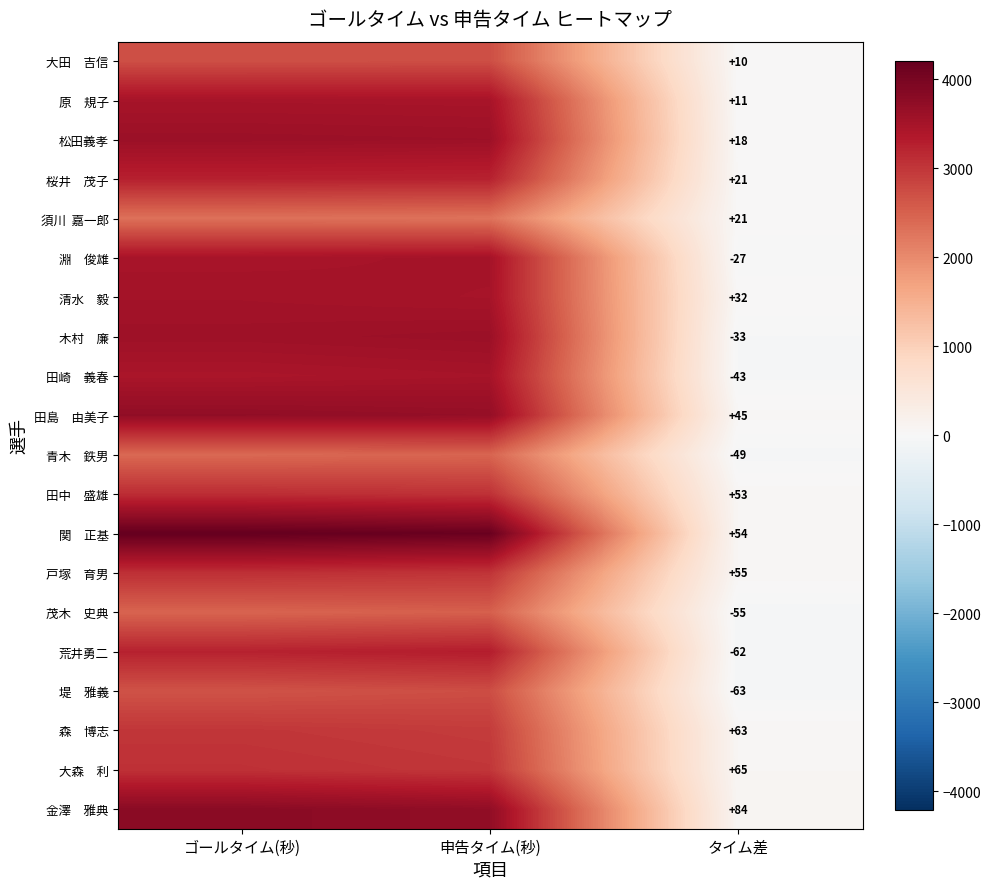

What is the difference between the highest and lowest values at タイム差?

147